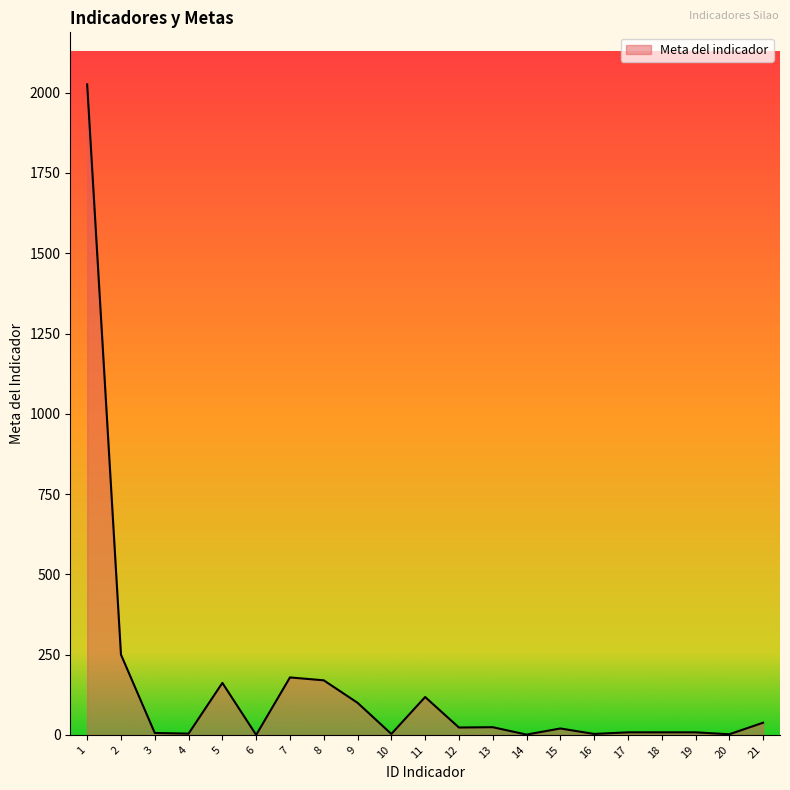

What is the greatest value displayed?

2026